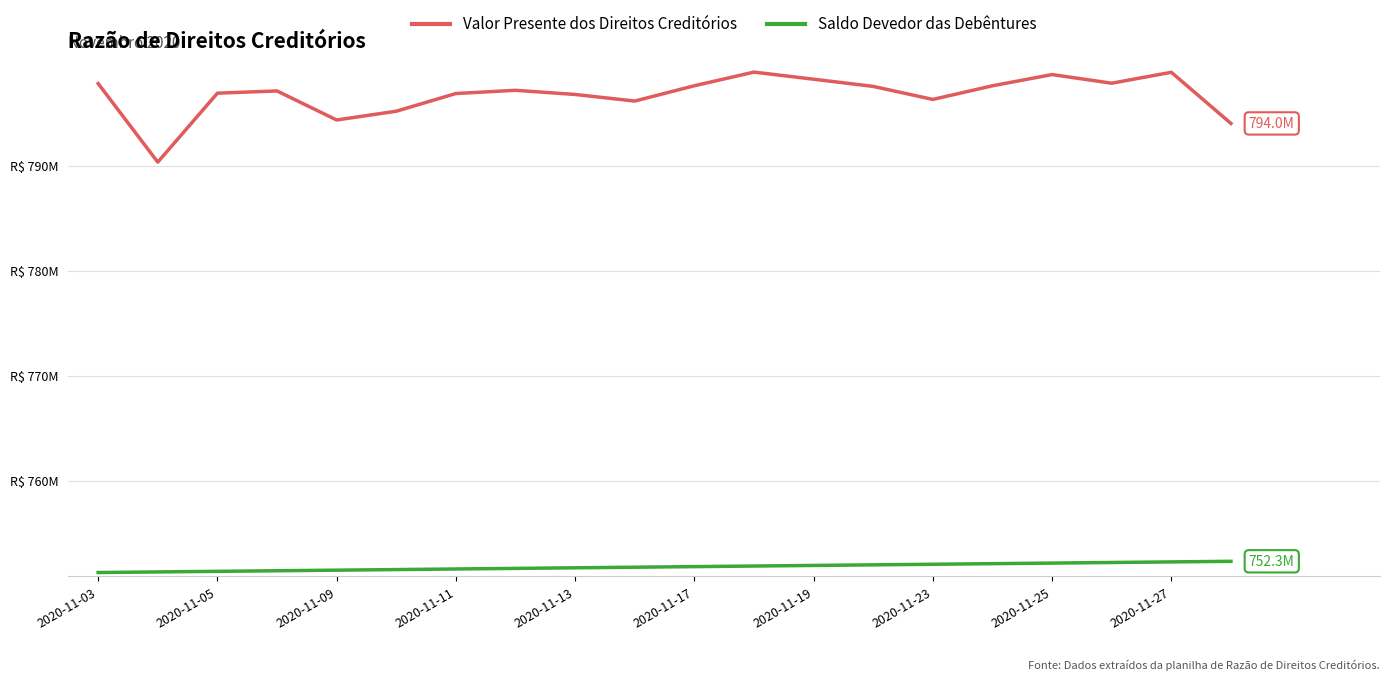

At which label does Saldo Devedor das Debêntures reach its minimum?

2020-11-03